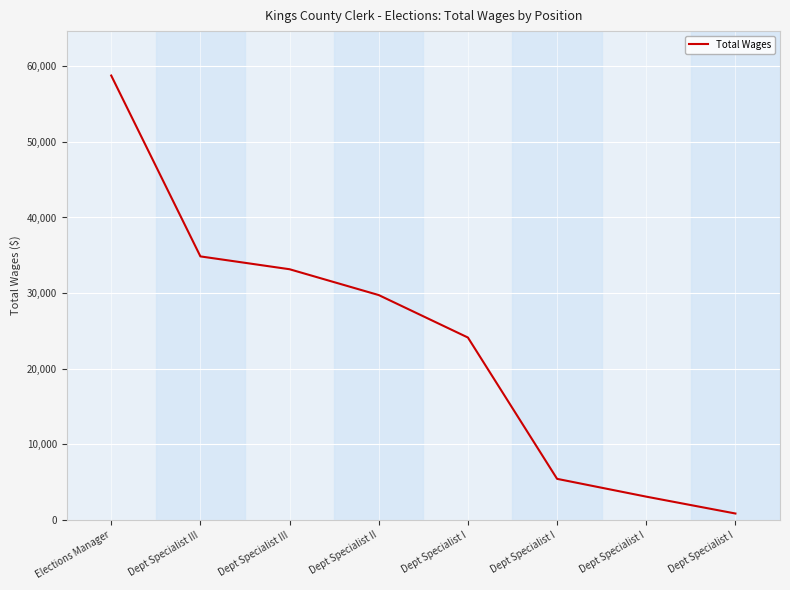

List the labels in order of value, largest first.

Elections Manager, Dept Specialist III, Dept Specialist III, Dept Specialist II, Dept Specialist I, Dept Specialist I, Dept Specialist I, Dept Specialist I